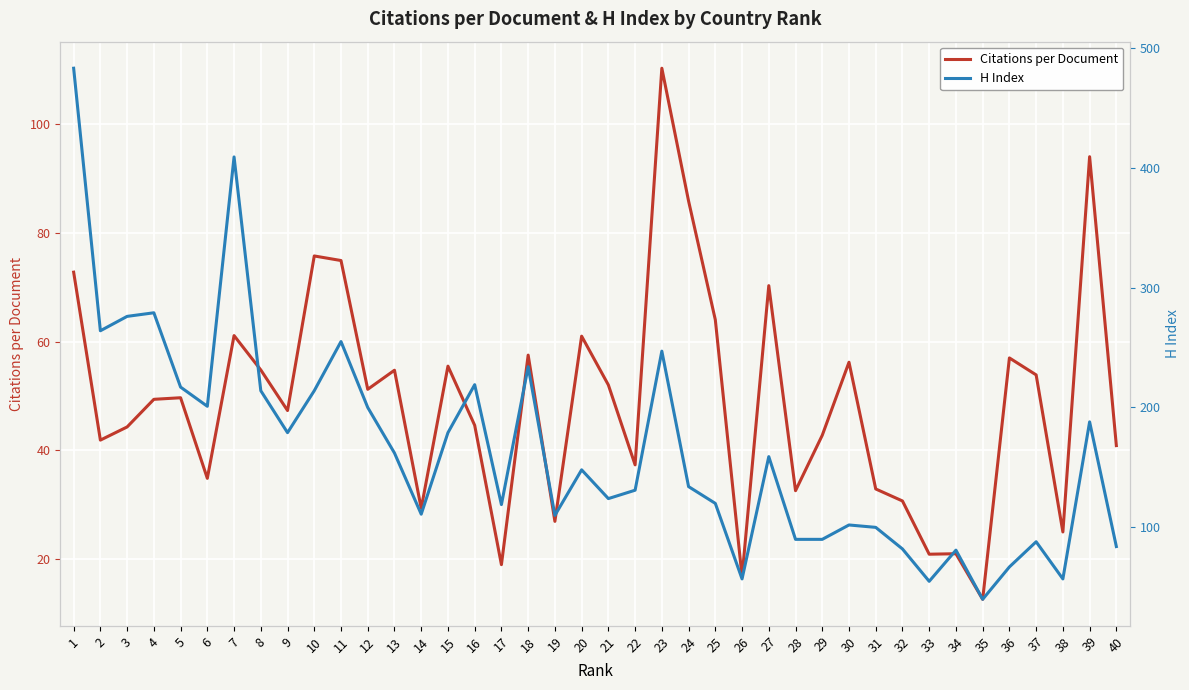

Which series has the widest spread of values?

H Index